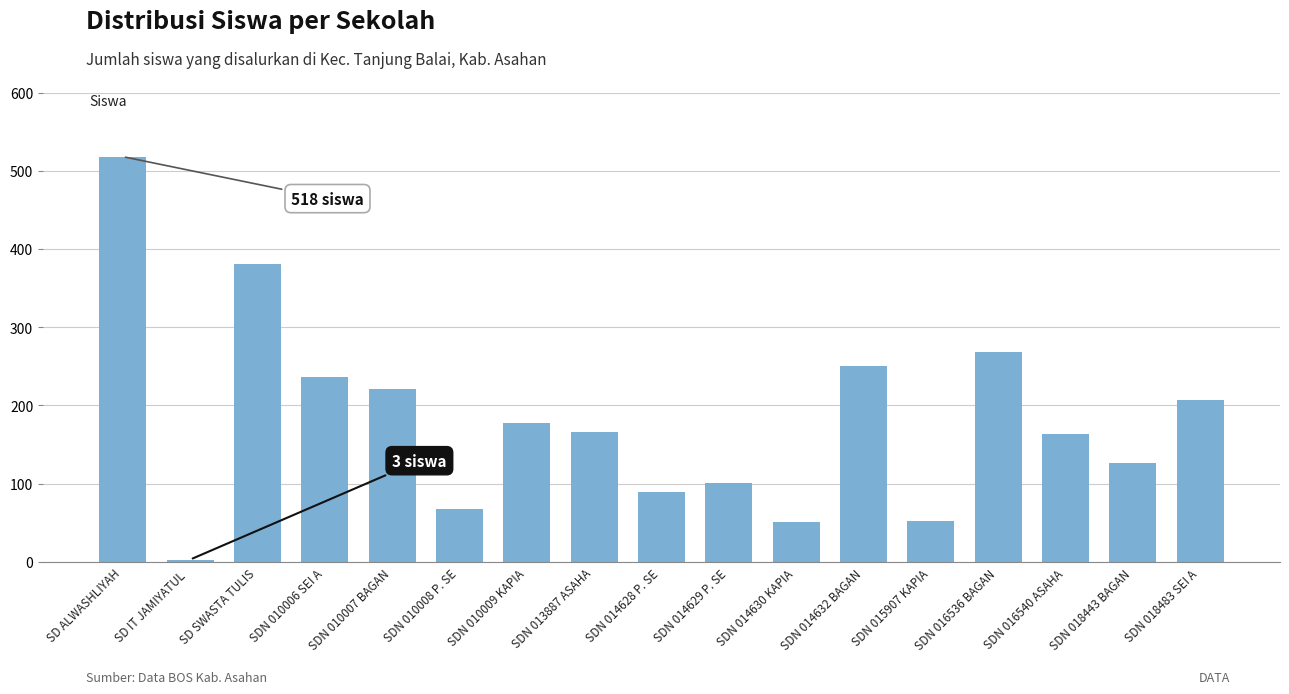

Are the bars horizontal?

No